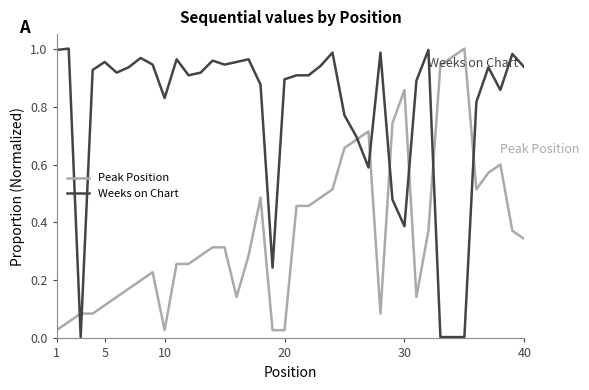

True or false: Weeks on Chart has more than 1 points higher than both neighbors.

True